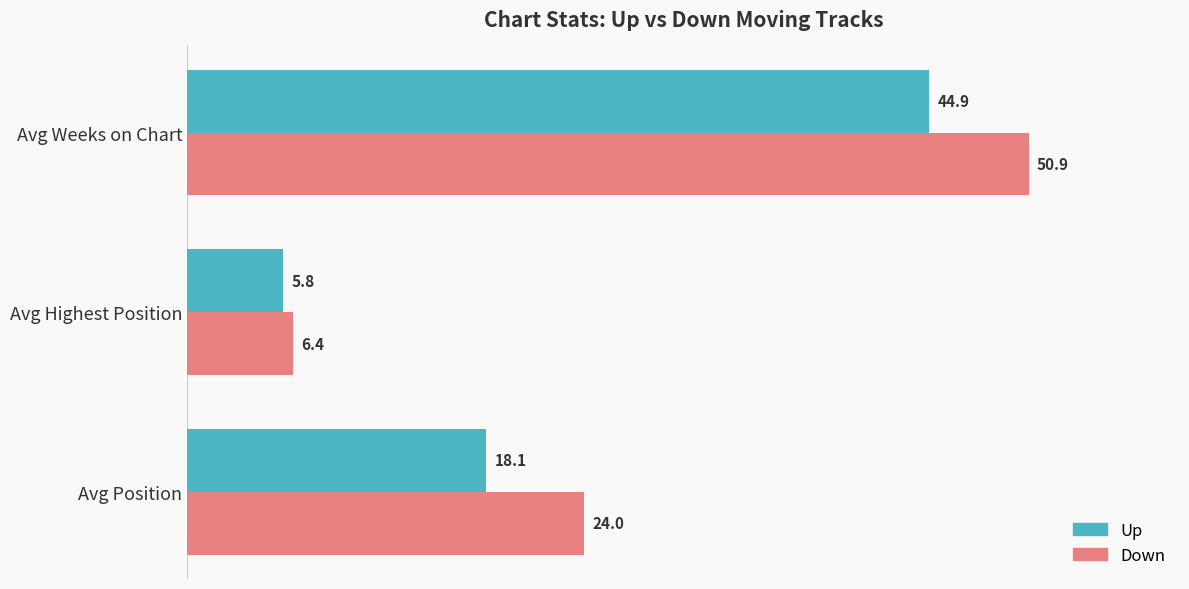

What is the sum of all Down values?

81.3